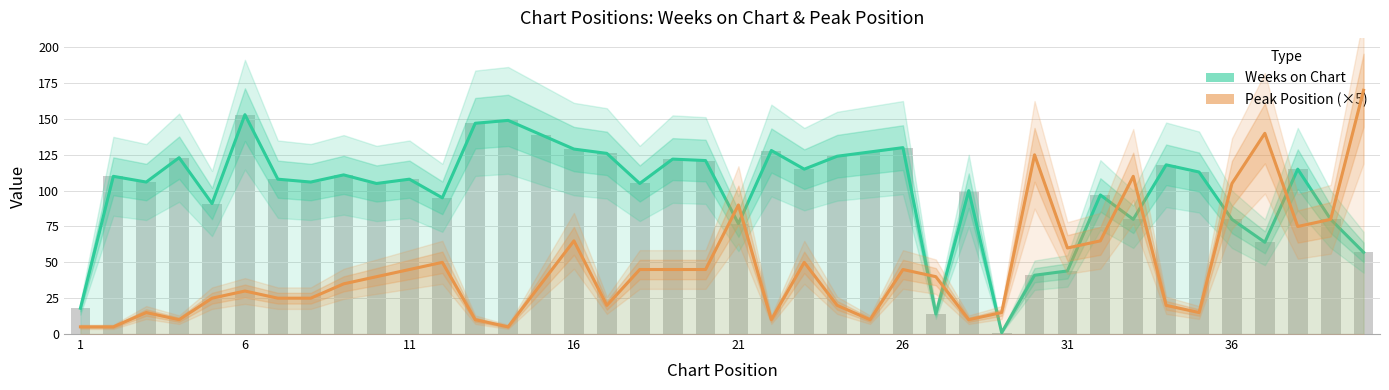

What is the value of the Peak Position (×5) bar at the 5th from the left?

25